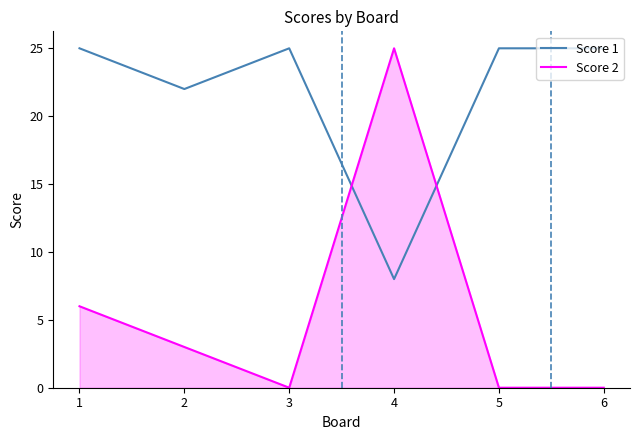

List the series in order of their overall mean, lowest first.

Score 2, Score 1